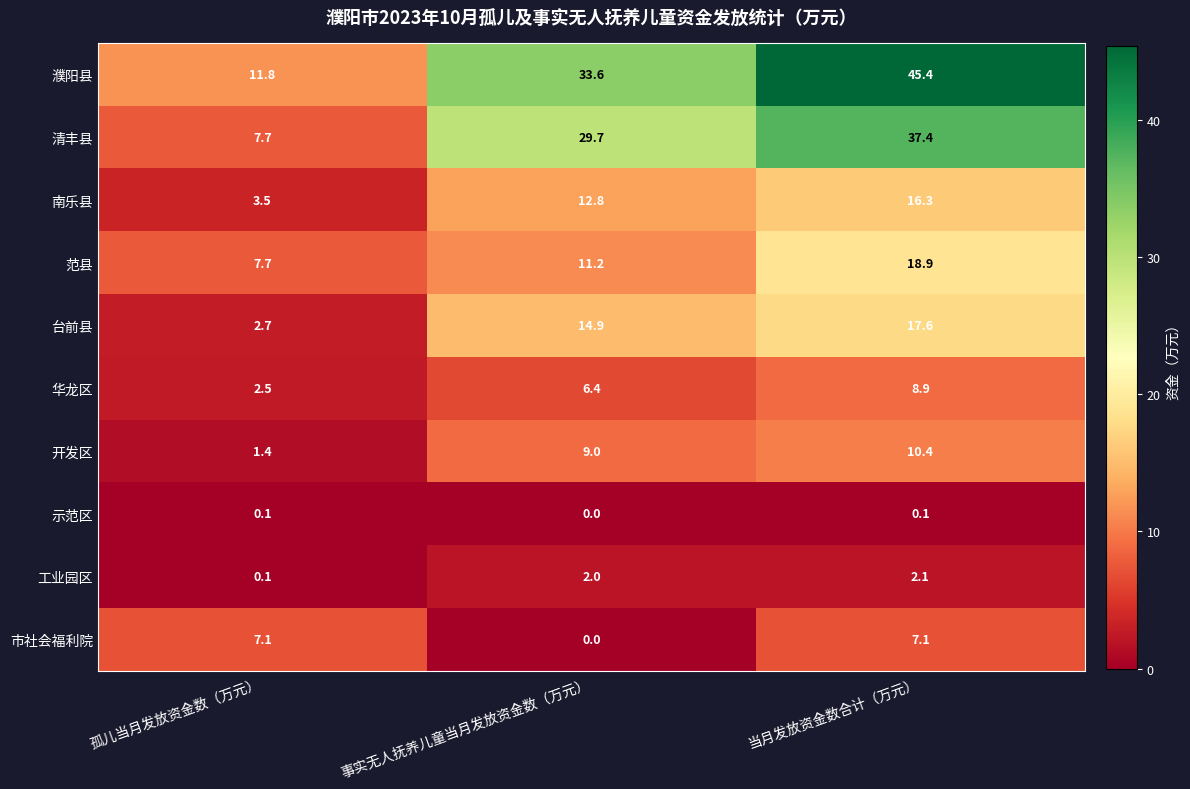

Reading right to left, what are all the values shown in this chart?

濮阳县: 当月发放资金数合计（万元）=45.4	事实无人抚养儿童当月发放资金数（万元）=33.6	孤儿当月发放资金数（万元）=11.8
清丰县: 当月发放资金数合计（万元）=37.4	事实无人抚养儿童当月发放资金数（万元）=29.7	孤儿当月发放资金数（万元）=7.7
南乐县: 当月发放资金数合计（万元）=16.3	事实无人抚养儿童当月发放资金数（万元）=12.8	孤儿当月发放资金数（万元）=3.5
范县: 当月发放资金数合计（万元）=18.9	事实无人抚养儿童当月发放资金数（万元）=11.2	孤儿当月发放资金数（万元）=7.7
台前县: 当月发放资金数合计（万元）=17.6	事实无人抚养儿童当月发放资金数（万元）=14.9	孤儿当月发放资金数（万元）=2.7
华龙区: 当月发放资金数合计（万元）=8.9	事实无人抚养儿童当月发放资金数（万元）=6.4	孤儿当月发放资金数（万元）=2.5
开发区: 当月发放资金数合计（万元）=10.4	事实无人抚养儿童当月发放资金数（万元）=9.0	孤儿当月发放资金数（万元）=1.4
示范区: 当月发放资金数合计（万元）=0.1	事实无人抚养儿童当月发放资金数（万元）=0.0	孤儿当月发放资金数（万元）=0.1
工业园区: 当月发放资金数合计（万元）=2.1	事实无人抚养儿童当月发放资金数（万元）=2.0	孤儿当月发放资金数（万元）=0.1
市社会福利院: 当月发放资金数合计（万元）=7.1	事实无人抚养儿童当月发放资金数（万元）=0.0	孤儿当月发放资金数（万元）=7.1